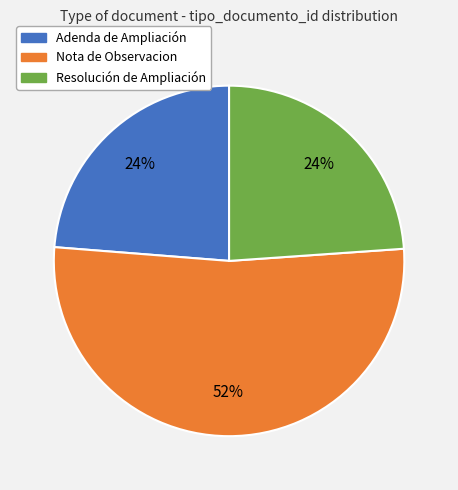

Count the number of slices in the pie.

3